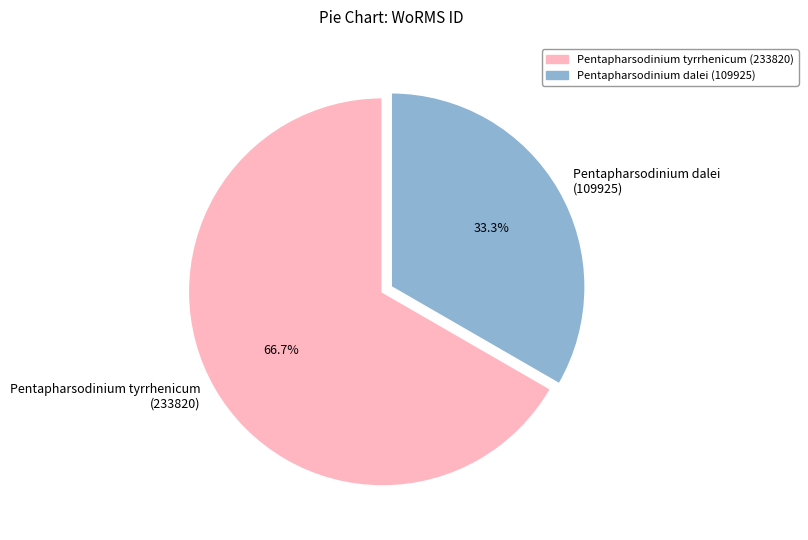

Rank the categories by value from highest to lowest.

Pentapharsodinium tyrrhenicum (233820), Pentapharsodinium dalei (109925)